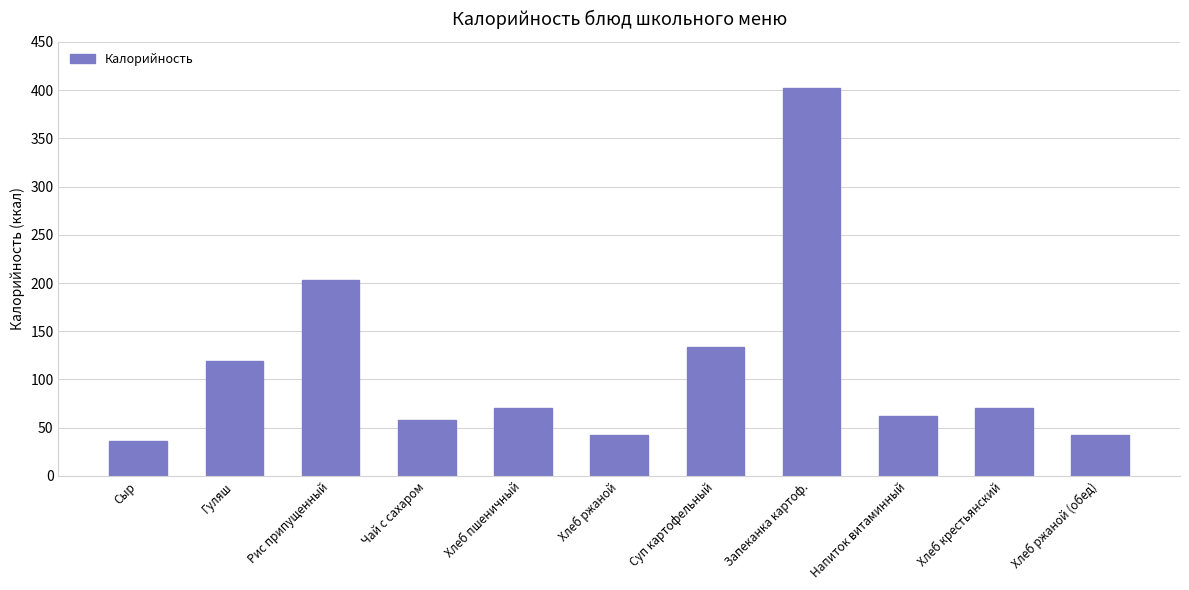

Between Сыр and Гуляш, which is larger?

Гуляш